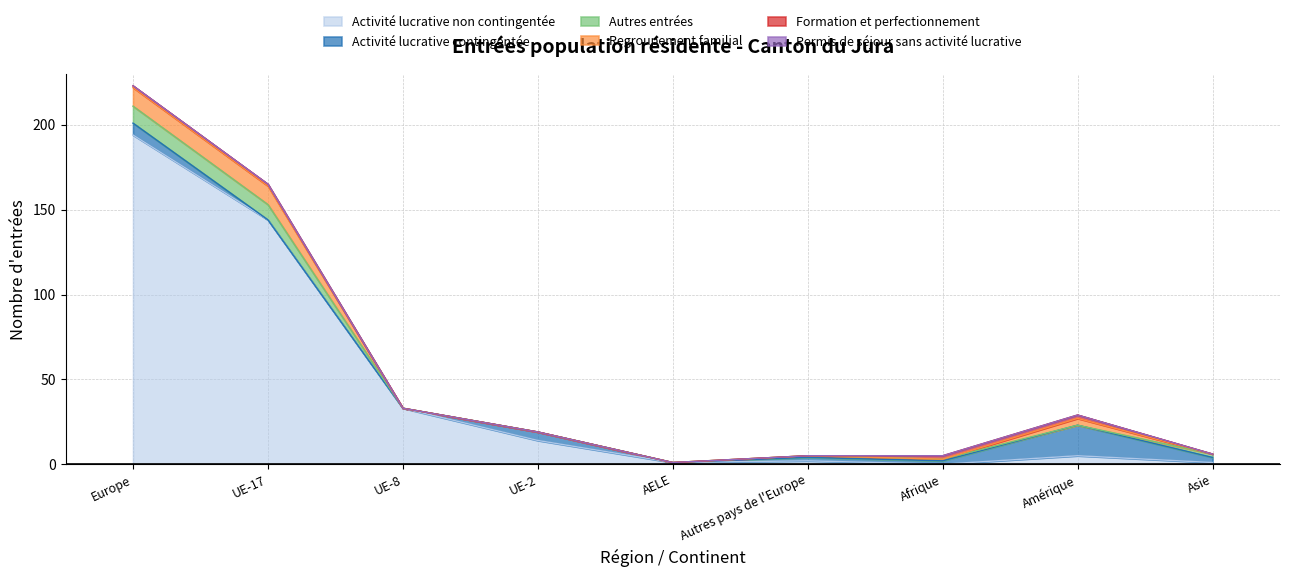

Reading left to right, what are all the values shown in this chart?

Activité lucrative non contingentée: Europe=194	UE-17=144	UE-8=33	UE-2=14	AELE=1	Autres pays de l'Europe=2	Afrique=0	Amérique=5	Asie=1
Activité lucrative contingentée: Europe=7	UE-17=0	UE-8=0	UE-2=5	AELE=0	Autres pays de l'Europe=2	Afrique=2	Amérique=18	Asie=3
Autres entrées: Europe=10	UE-17=9	UE-8=0	UE-2=0	AELE=0	Autres pays de l'Europe=1	Afrique=1	Amérique=0	Asie=2
Regroupement familial: Europe=11	UE-17=11	UE-8=0	UE-2=0	AELE=0	Autres pays de l'Europe=0	Afrique=0	Amérique=4	Asie=0
Formation et perfectionnement: Europe=1	UE-17=1	UE-8=0	UE-2=0	AELE=0	Autres pays de l'Europe=0	Afrique=2	Amérique=2	Asie=0
Permis de séjour sans activité lucrative: Europe=0	UE-17=0	UE-8=0	UE-2=0	AELE=0	Autres pays de l'Europe=0	Afrique=0	Amérique=0	Asie=0